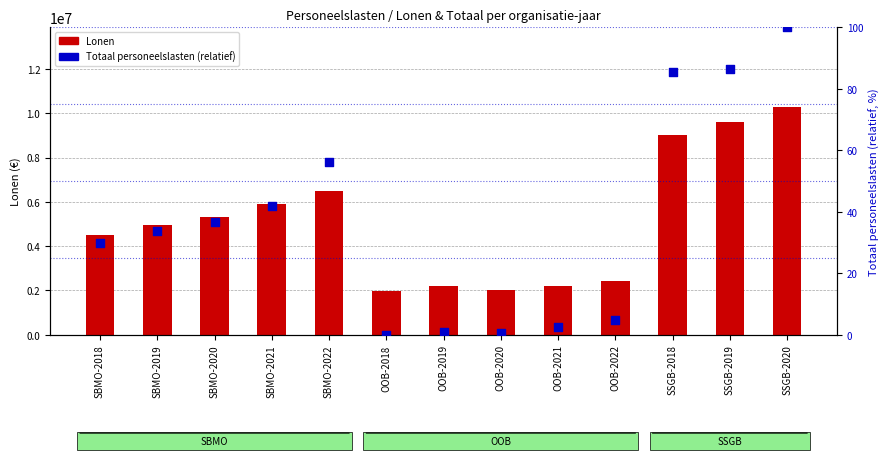

What are all the series names shown in the legend?

Lonen, Totaal personeelslasten (relatief)